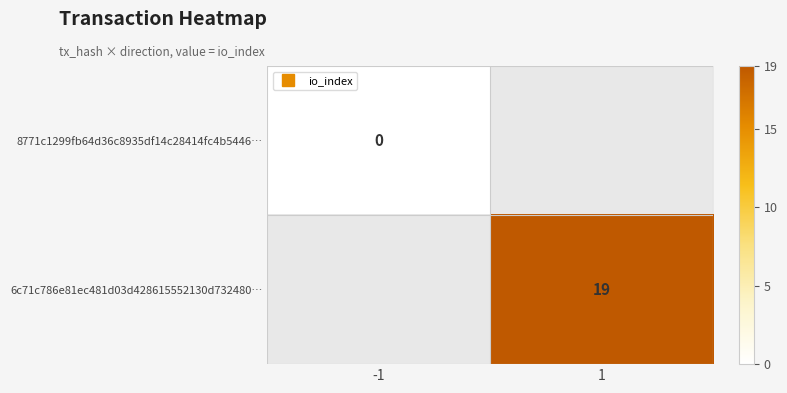

At -1, list the series in order from largest to smallest.

8771c1299fb64d36c8935df14c28414fc4b5446…, 6c71c786e81ec481d03d428615552130d732480…